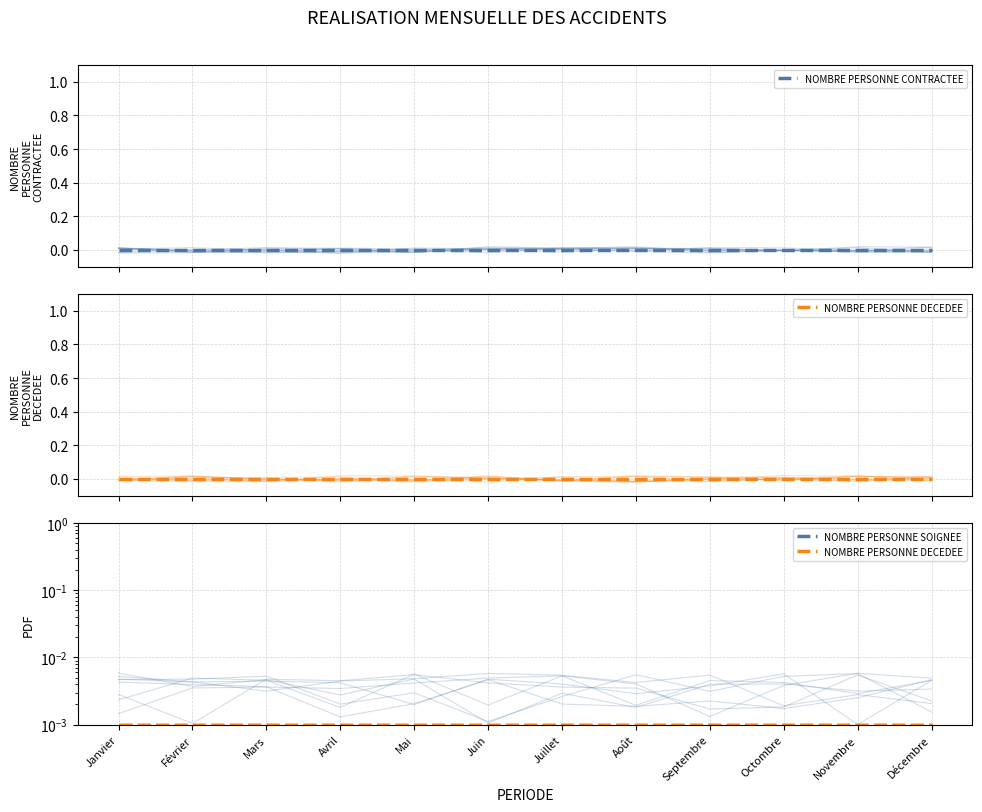

Which series has the largest range (max minus min)?

NOMBRE PERSONNE CONTRACTEE